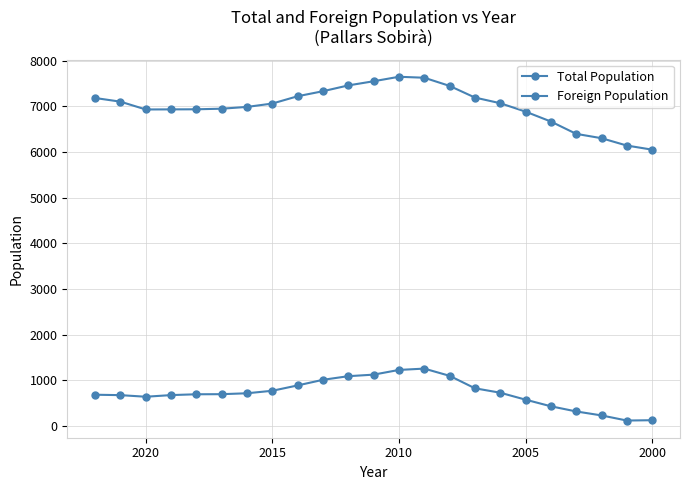

How many interior local peaks does the Total Population series have?

1